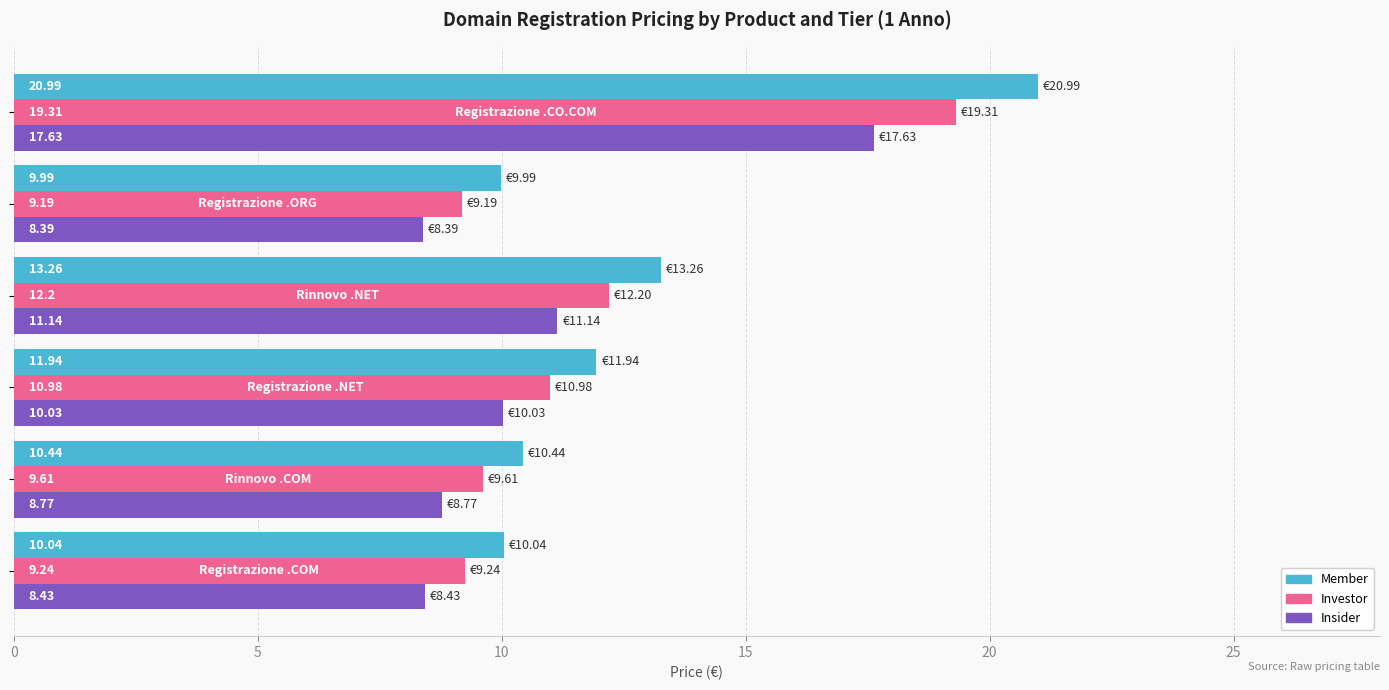

Which series has the widest spread of values?

Member